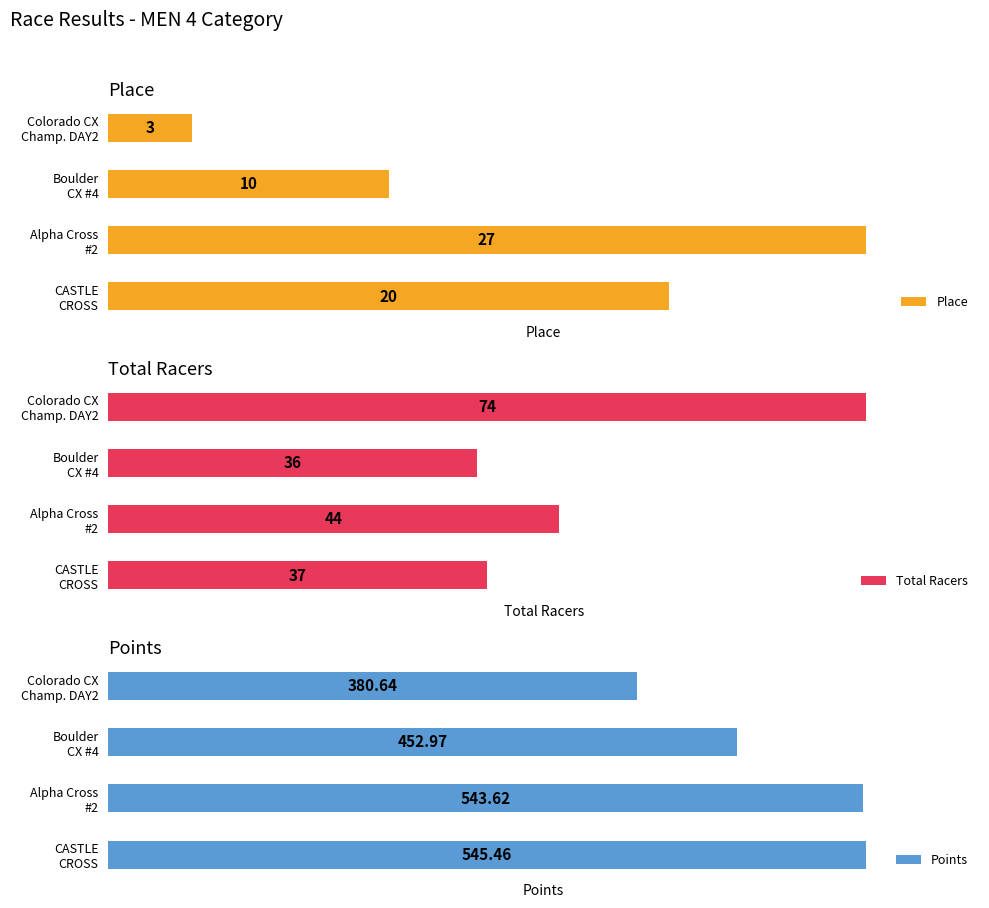

What is the sum of the Place values at Colorado CX Champ. DAY2 and CASTLE CROSS?

23.0